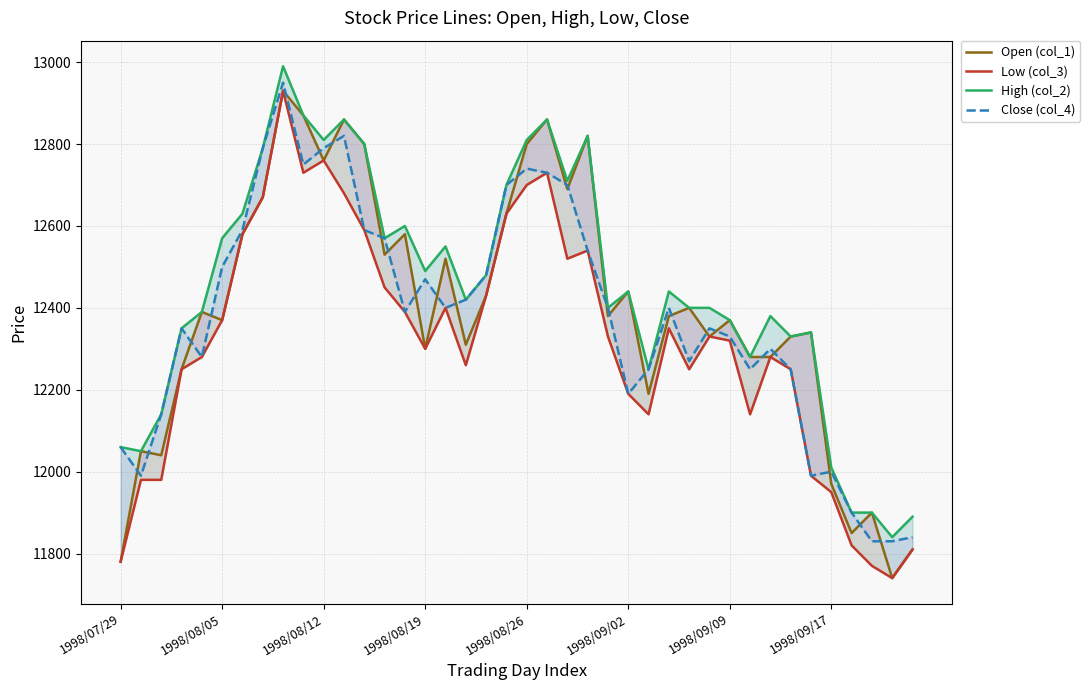

Read the Open (col_1) value at 22.

12690